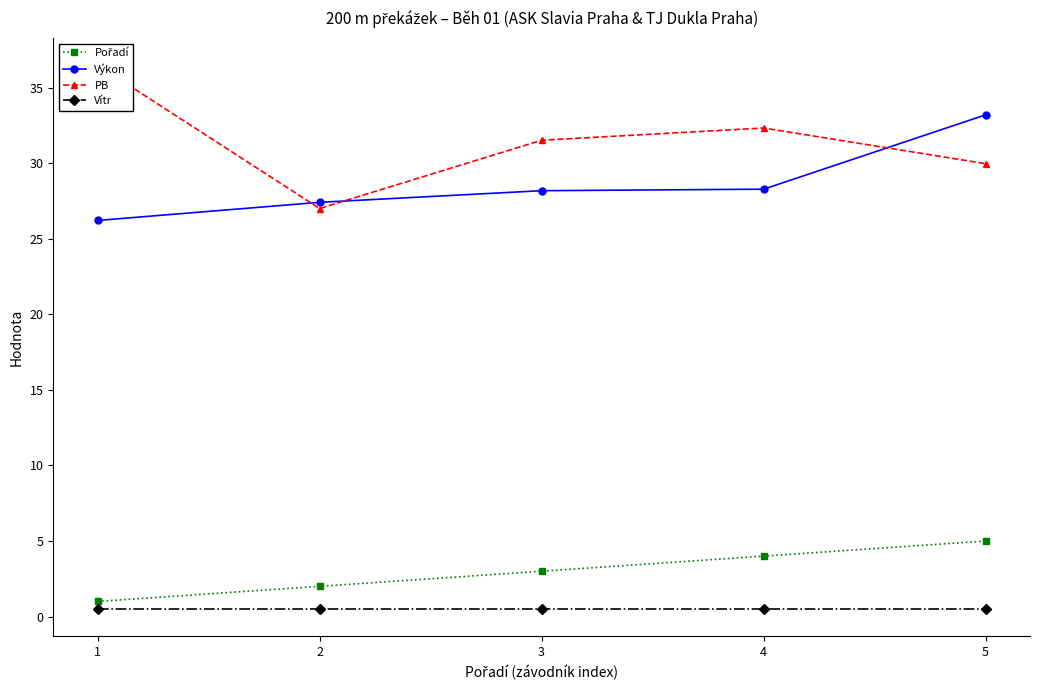

What is the value of the Pořadí point at the 2nd from the left?

2.0